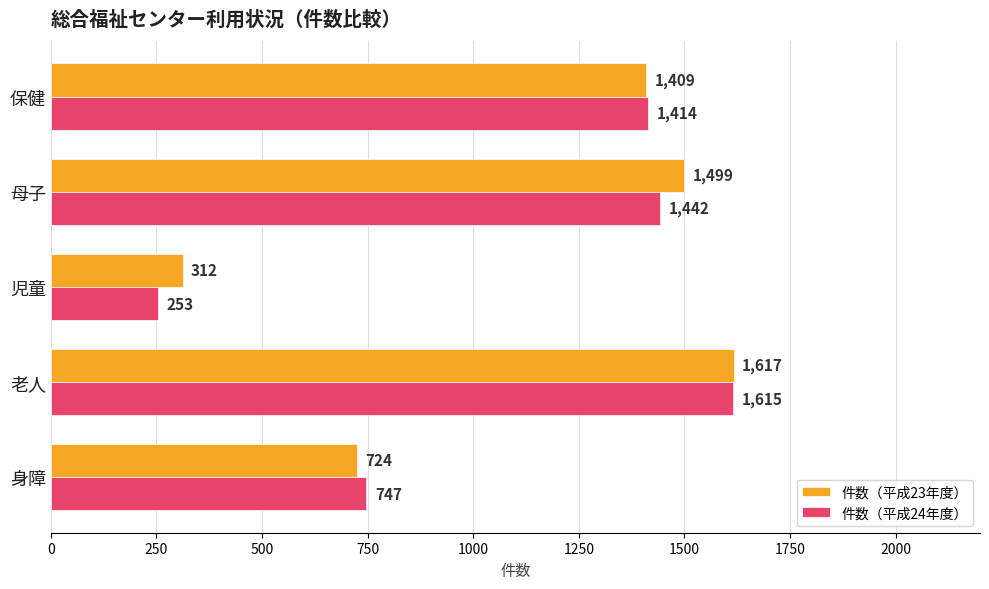

What is the difference between the maximum and minimum values in the 件数（平成23年度） series?

1305